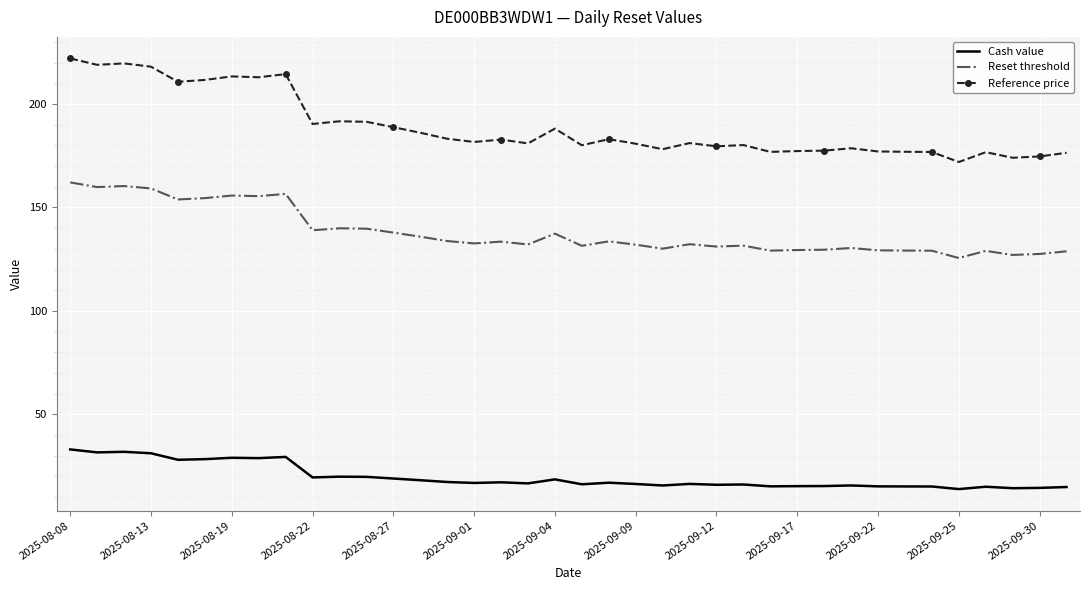

List the series in order of their peak value, highest first.

Reference price, Reset threshold, Cash value